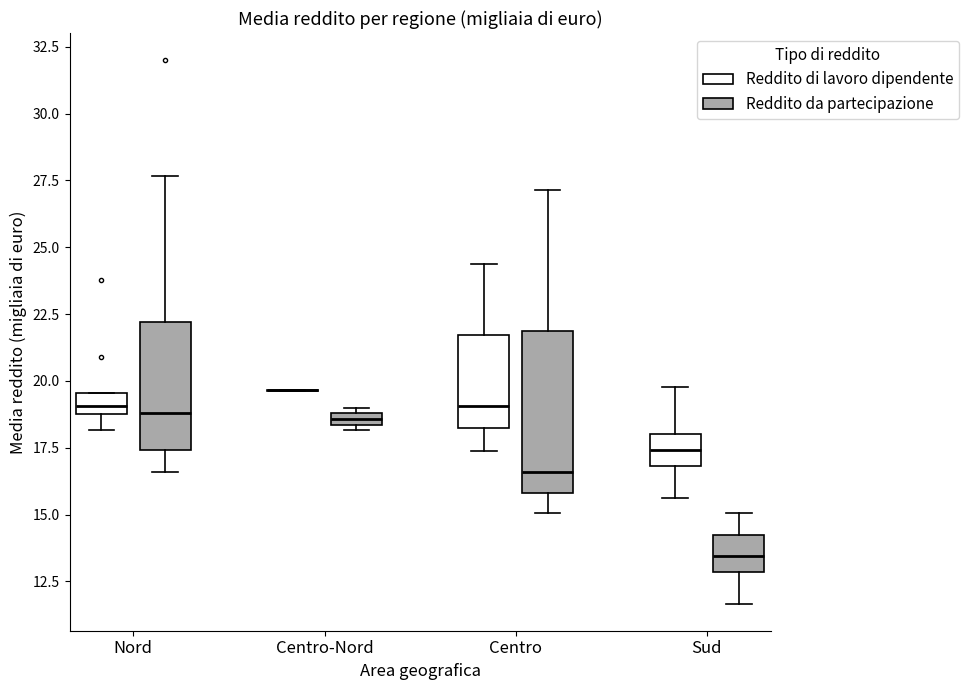

Where is the upper edge of the box for Nord (Reddito di lavoro dipendente) on the y-axis? The values are not printed on the chart, so give them approximately, as read against the axis.

19.5